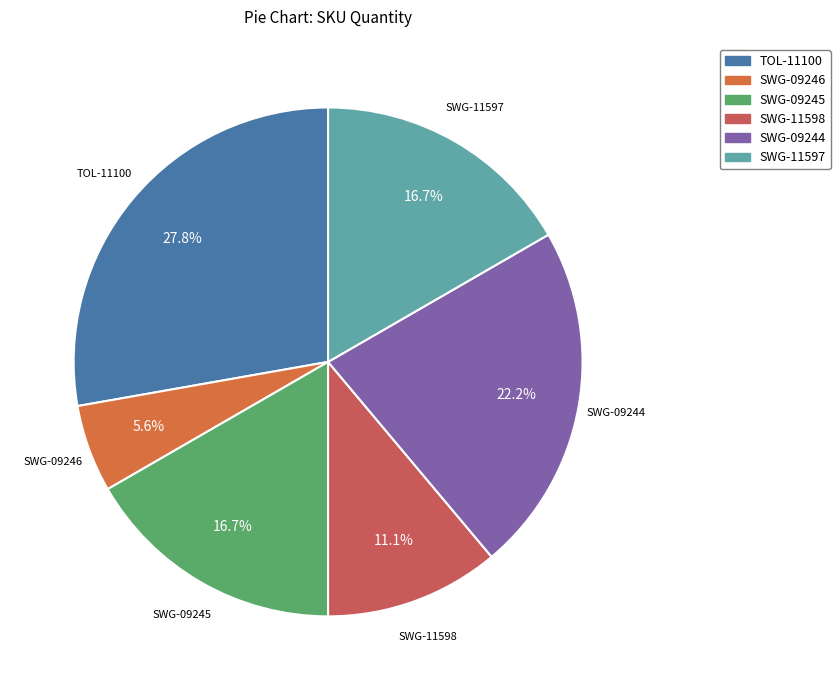

What is the ratio of the value at SWG-09246 to the value at SWG-09245?

0.3